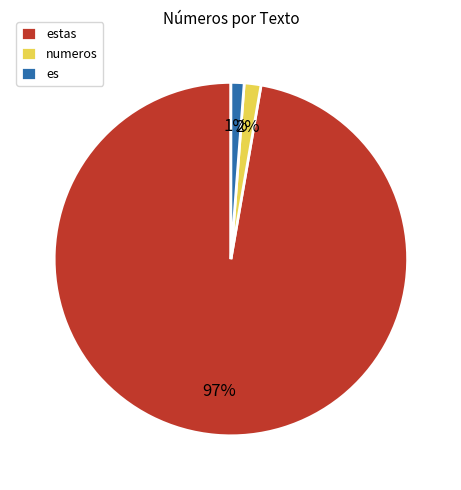

Which slice is the largest?

estas